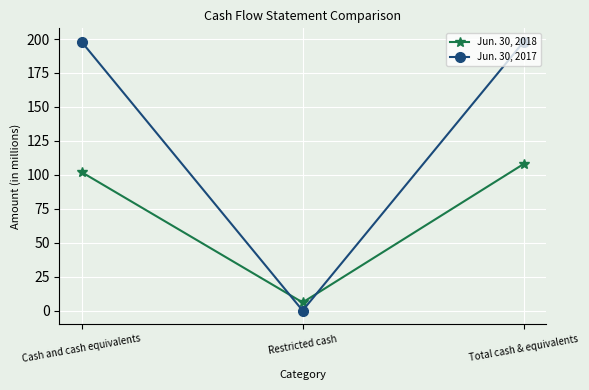

Between Restricted cash and Total cash & equivalents, which series saw the biggest shift?

Jun. 30, 2017